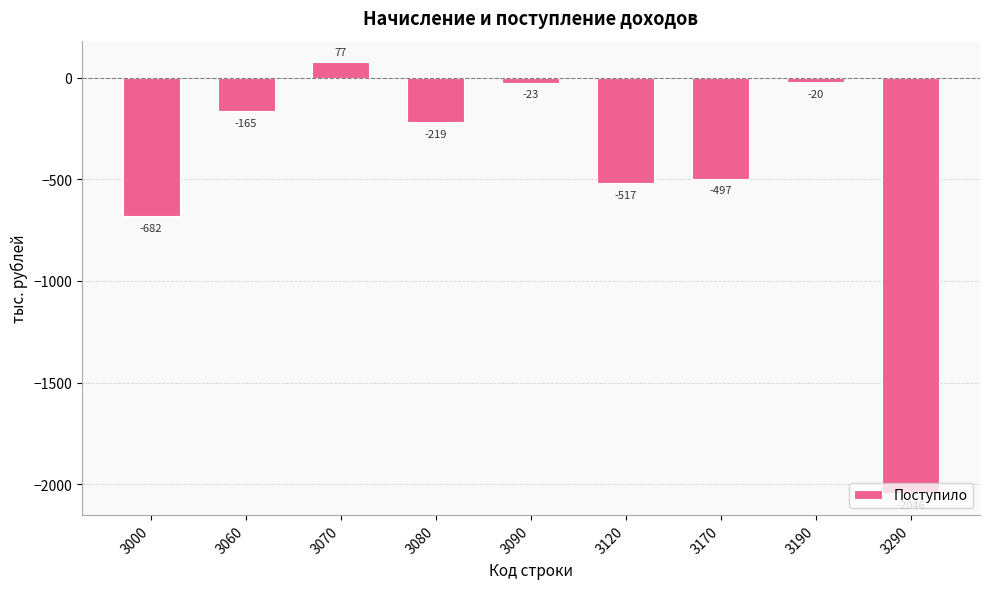

Does the chart contain any negative values?

Yes